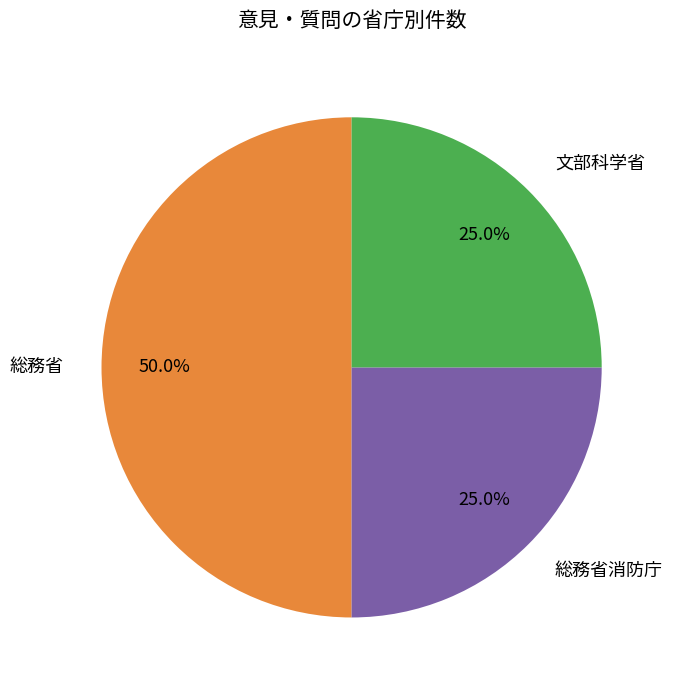

Which slice is the largest?

総務省